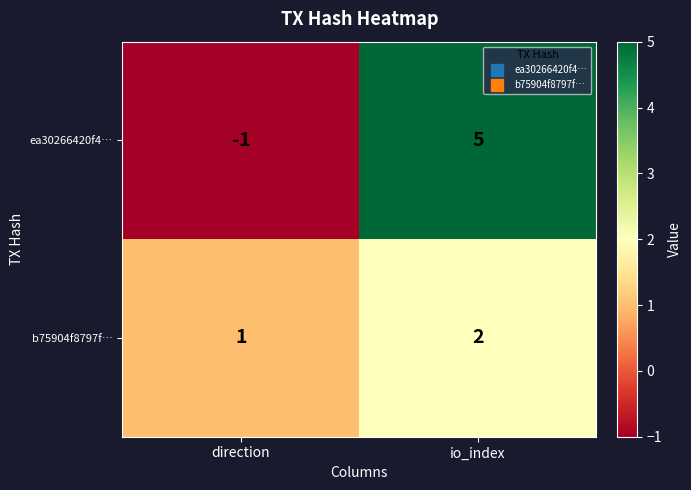

Which series has the widest spread of values?

ea30266420f4…